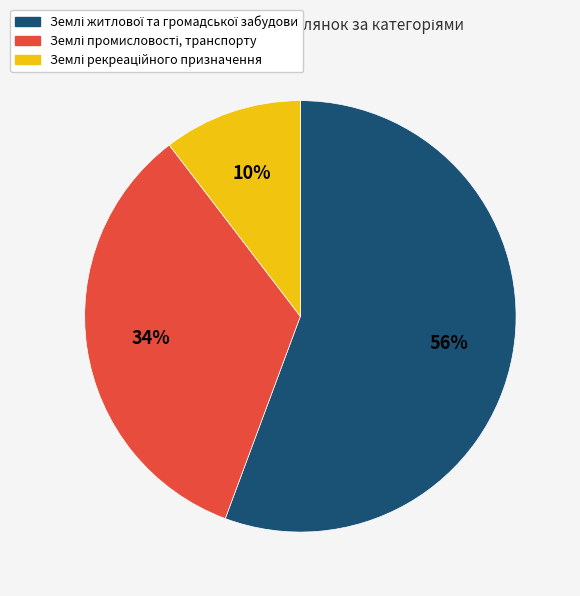

To the nearest percent, what is the average slice percentage?

33%